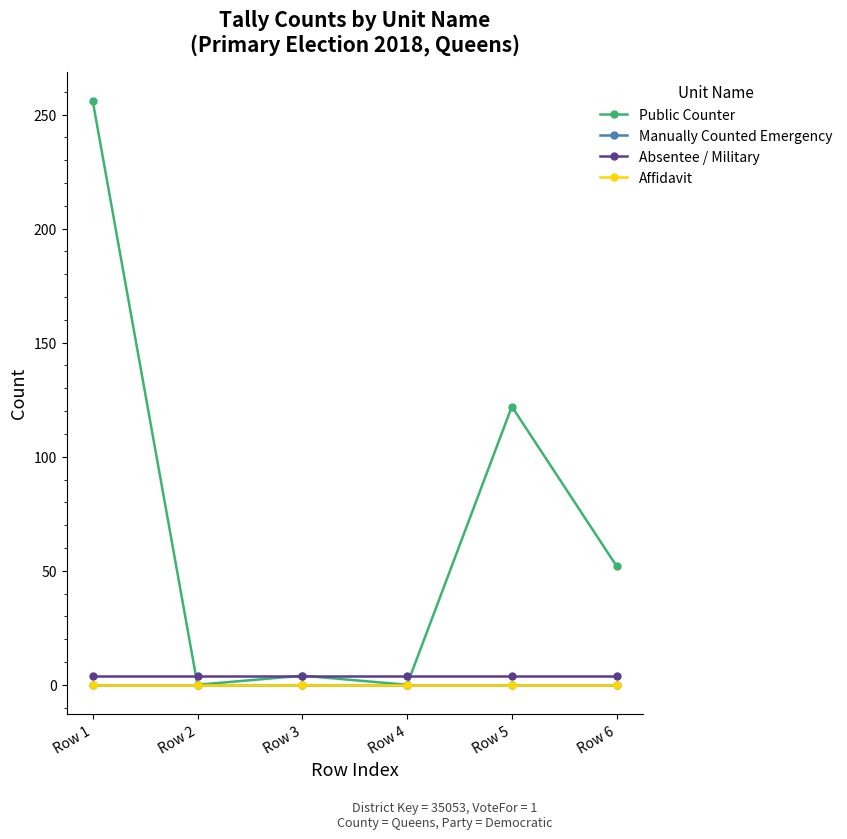

Where is the first local minimum for Public Counter?

Row 2